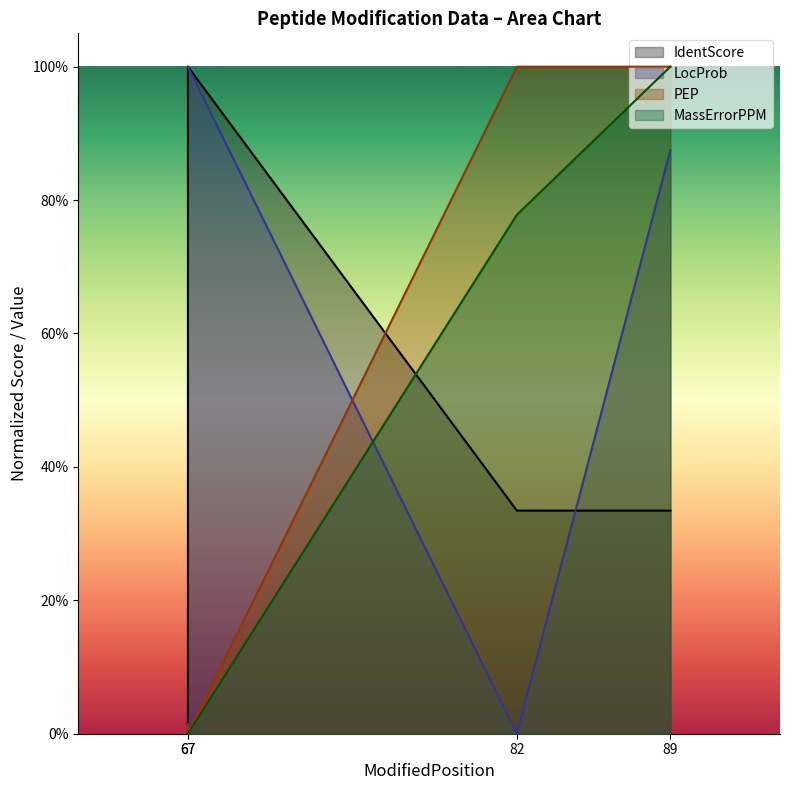

What is the greatest value displayed?

1.0